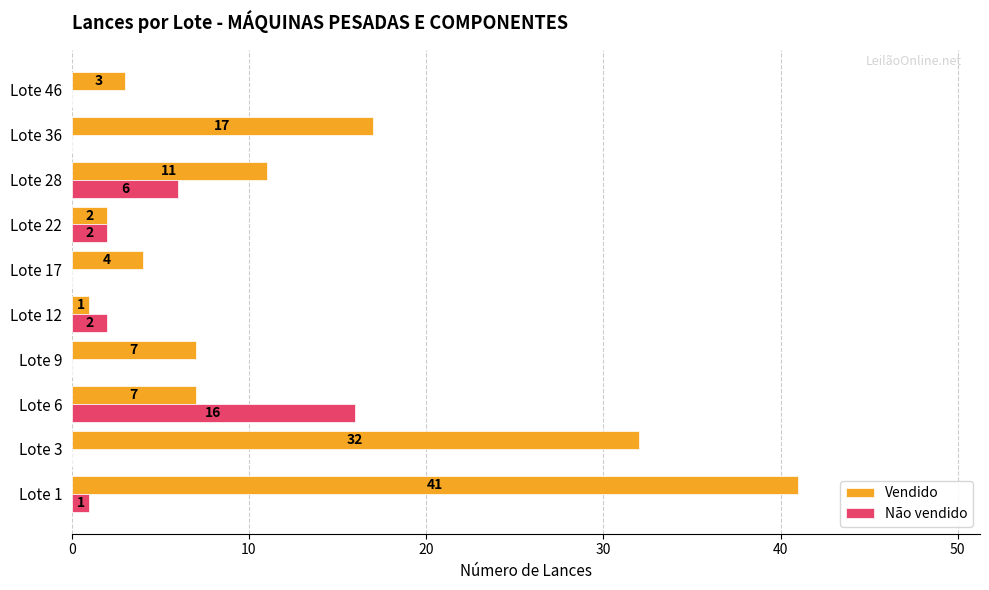

What is the sum of the Vendido values at Lote 36 and Lote 3?

49